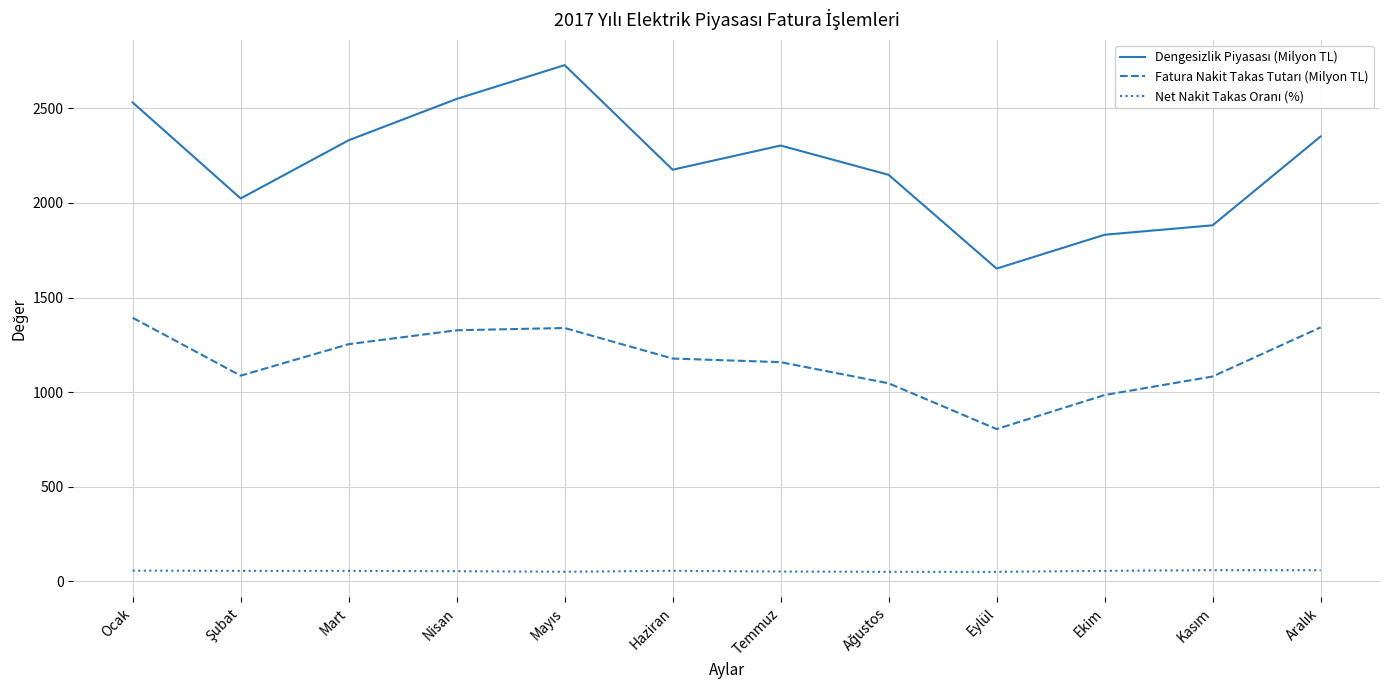

What is the greatest value displayed?

2729.4